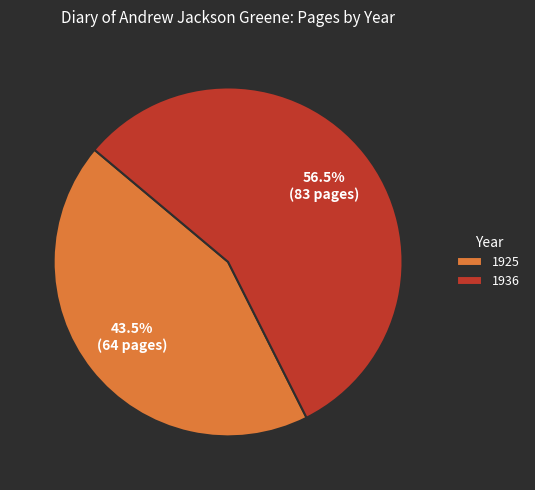

Between 1936 and 1925, which is larger?

1936